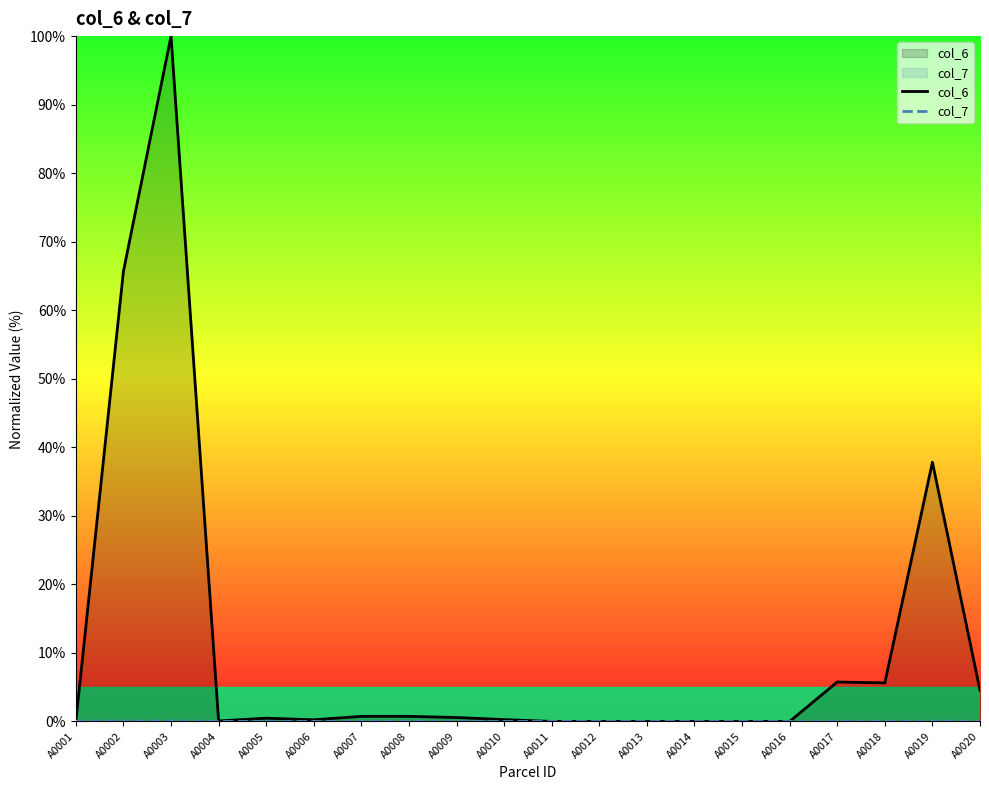

At which label is col_7 closest to 0?

A0011